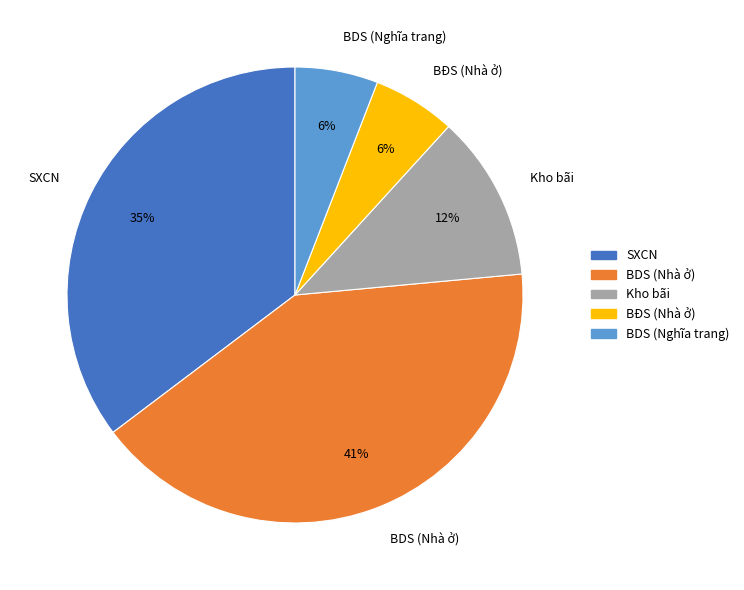

Which category has the biggest portion of the pie?

BDS (Nhà ở)